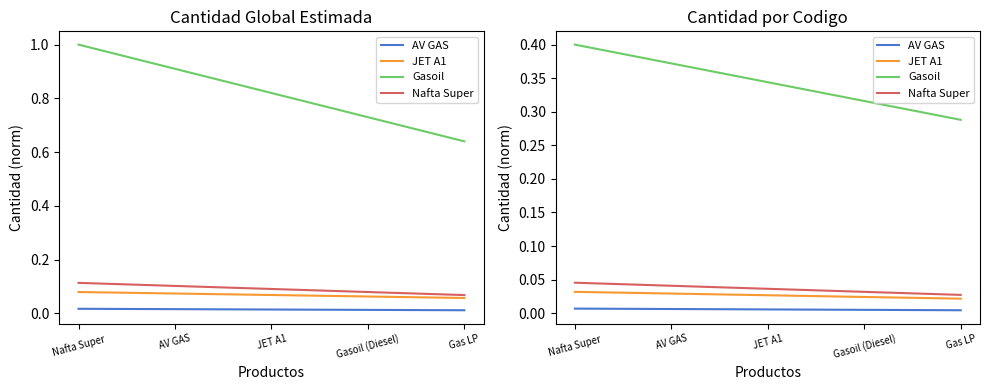

How many lines are shown in the chart?

4